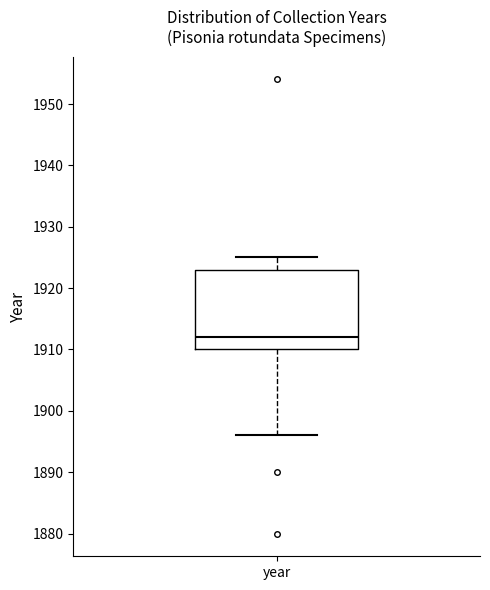

Read this box plot against the y-axis: the position of the median line, the range covered by the box, and the ends of both whiskers. The values are not printed on the chart, so give them approximately, as read against the axis.

median 1912, box 1910 to 1923, whiskers 1896 to 1925